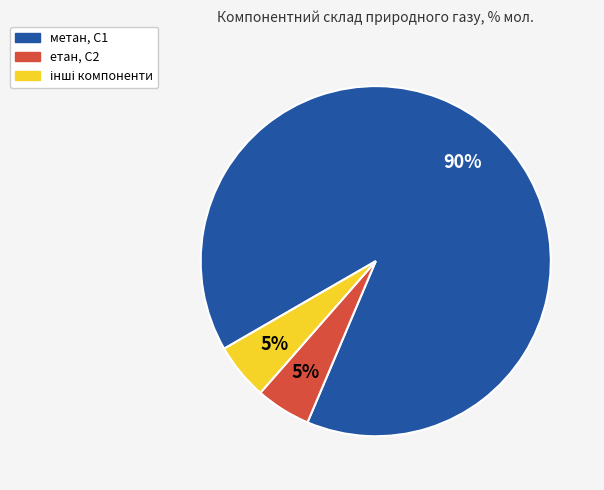

To the nearest percent, what is the difference between the largest and smallest slice percentages?

85%